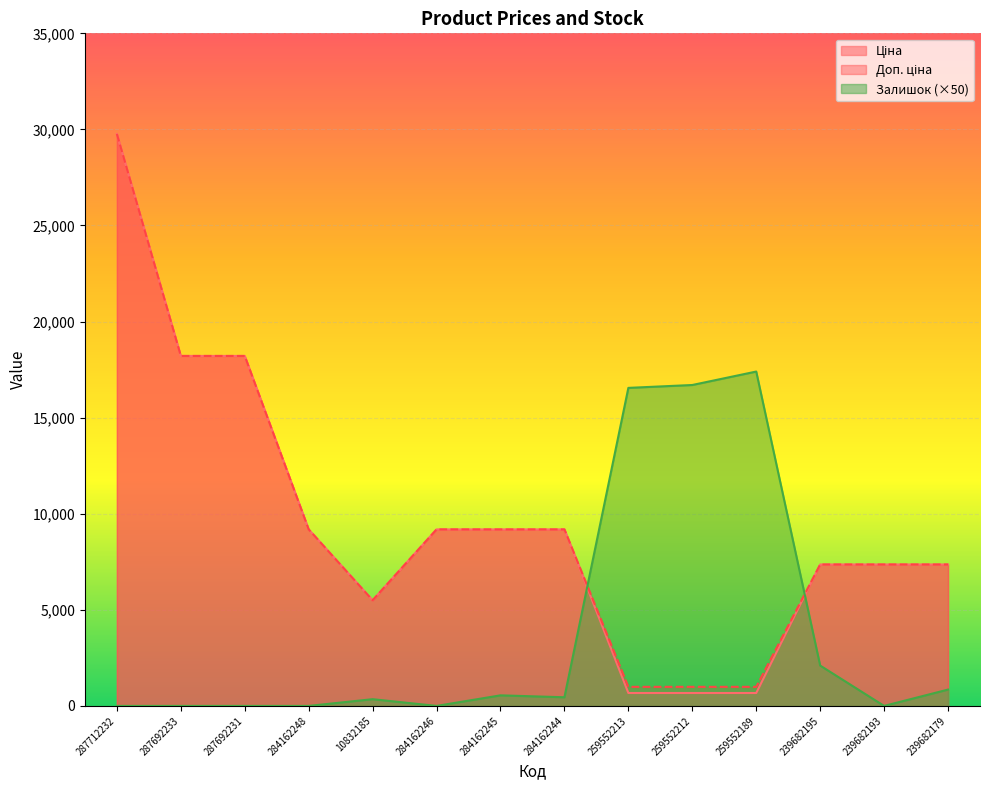

In Ціна, how many points are lower than both neighbors (excluding endpoints)?

1